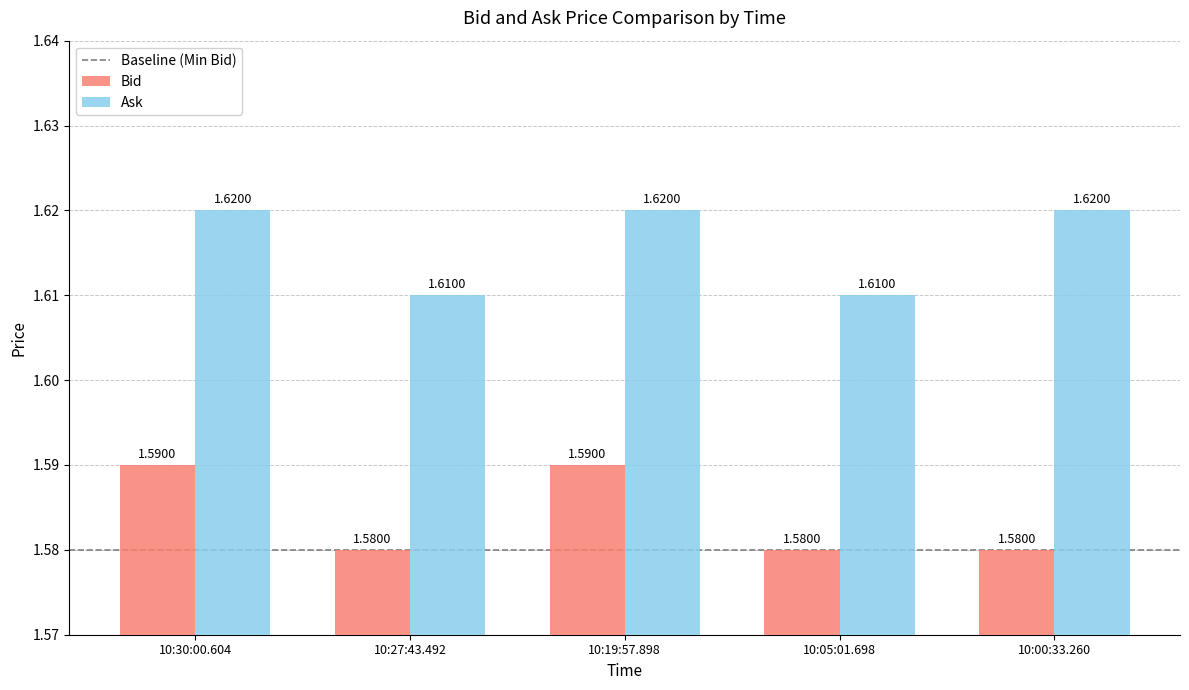

List the series in order of their overall mean, lowest first.

Bid, Ask